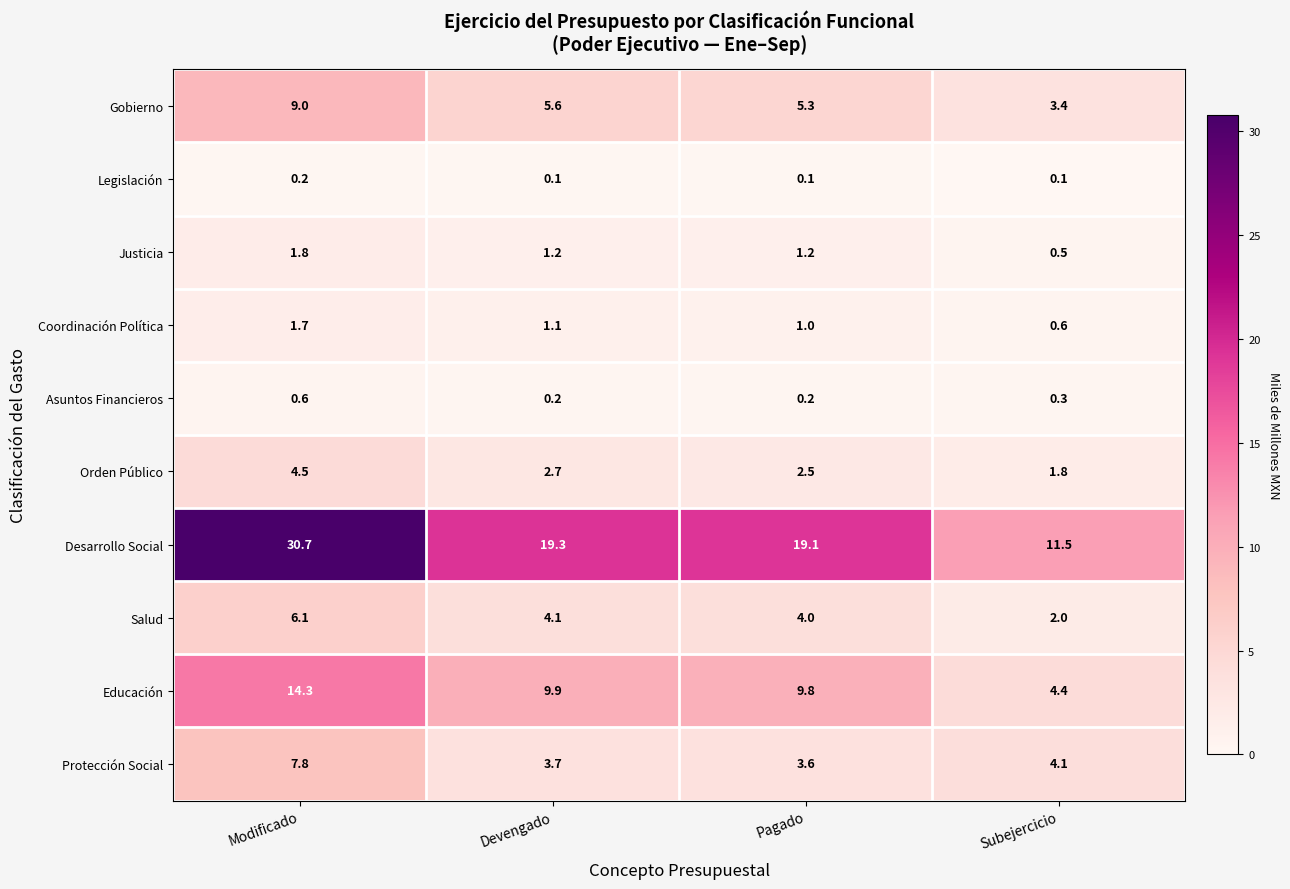

Rank the series by their maximum value, from highest to lowest.

Desarrollo Social, Educación, Gobierno, Protección Social, Salud, Orden Público, Justicia, Coordinación Política, Asuntos Financieros, Legislación